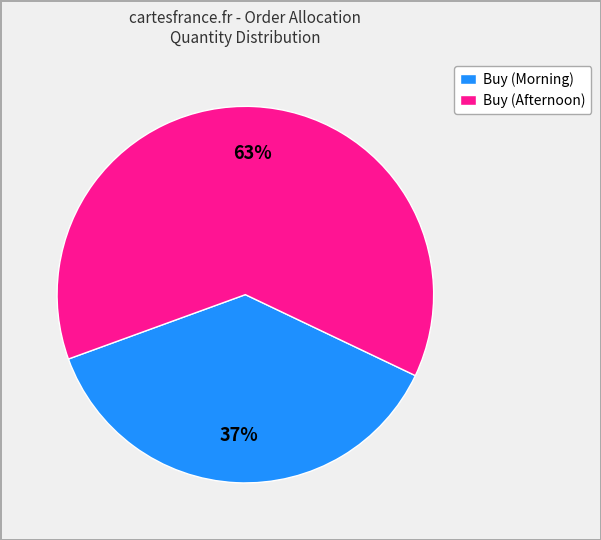

Rank the categories by value from lowest to highest.

Buy (Morning), Buy (Afternoon)